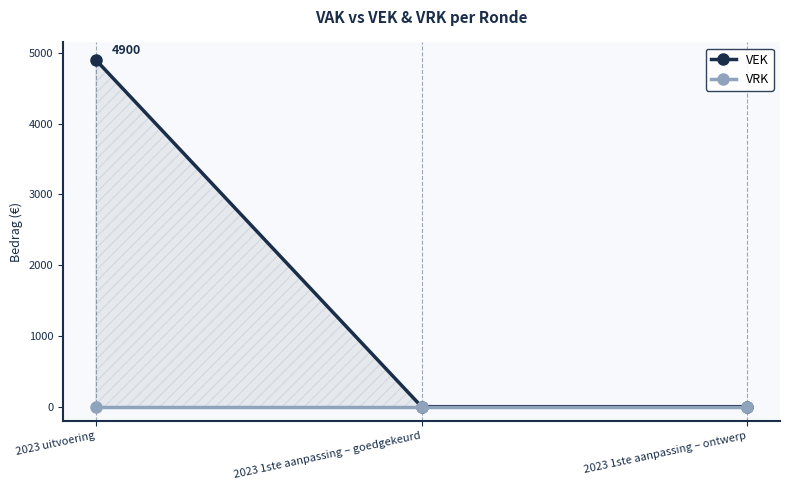

What position from the left is 2023 1ste aanpassing – goedgekeurd?

2